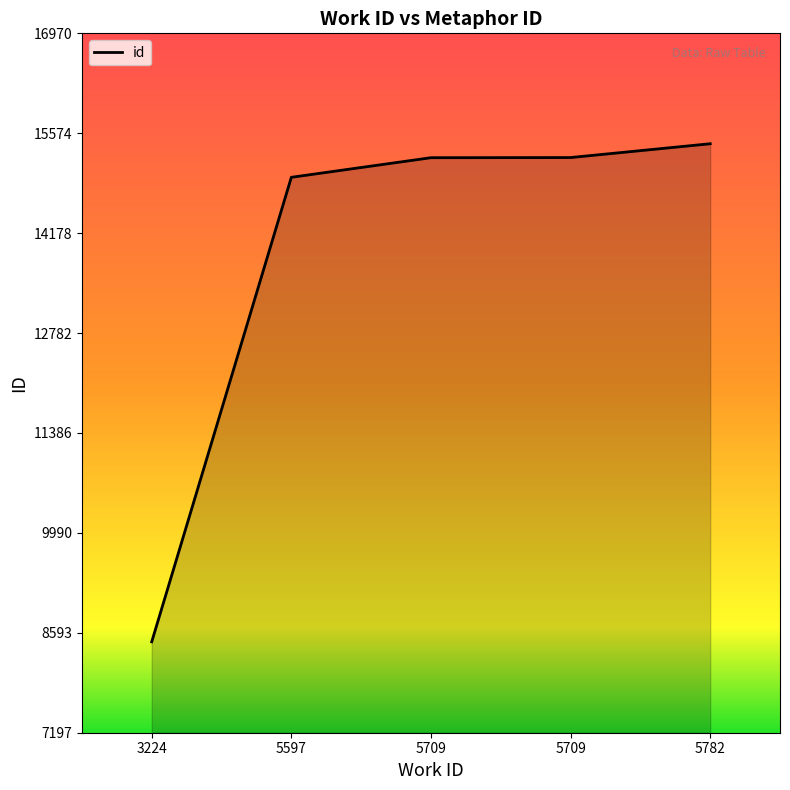

The value at 5782 is 15428. True or false?

True